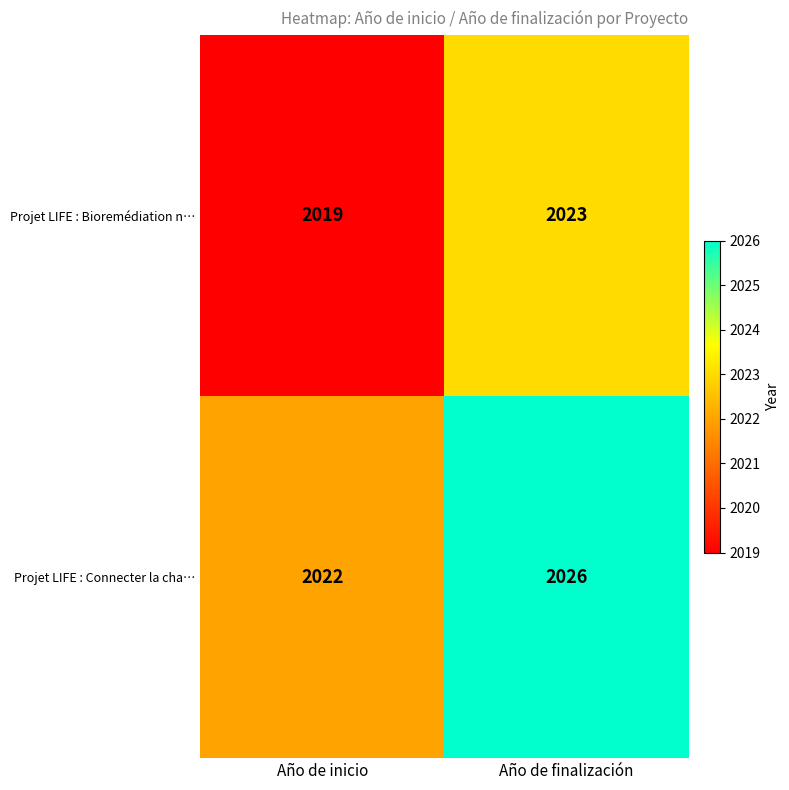

What is the average value of the Projet LIFE : Bioremédiation n… series?

2021